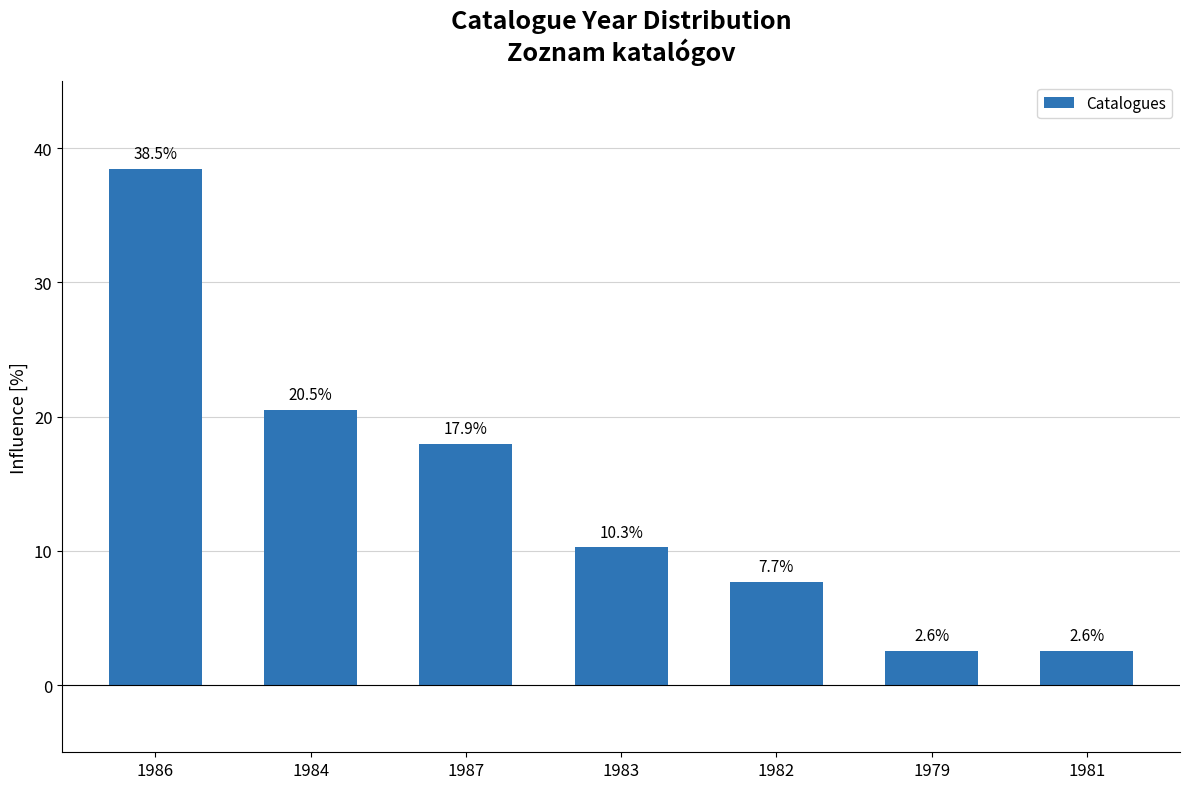

What is the change in value from 1982 to 1981?

-5.1